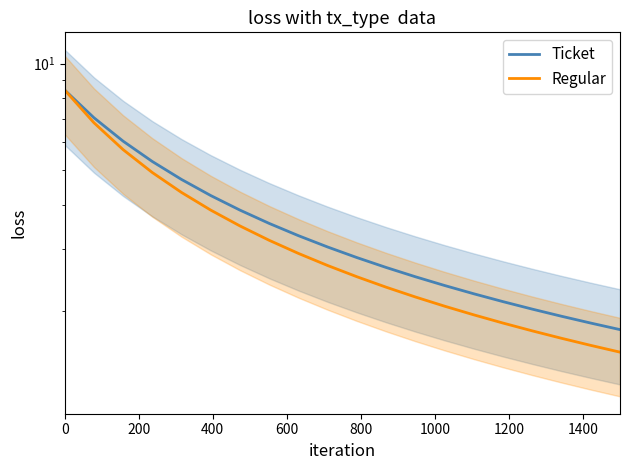

Reading right to left, transcribe all the data shown in this chart.

Ticket: 1.8	1.9	1.9	2.0	2.1	2.2	2.4	2.5	2.7	2.8	3.0	3.3	3.5	3.9	4.2	4.7	5.3	6.0	7.0	8.4
Regular: 1.5	1.6	1.7	1.8	1.9	2.0	2.1	2.2	2.3	2.5	2.7	2.9	3.2	3.5	3.9	4.3	4.9	5.7	6.8	8.4